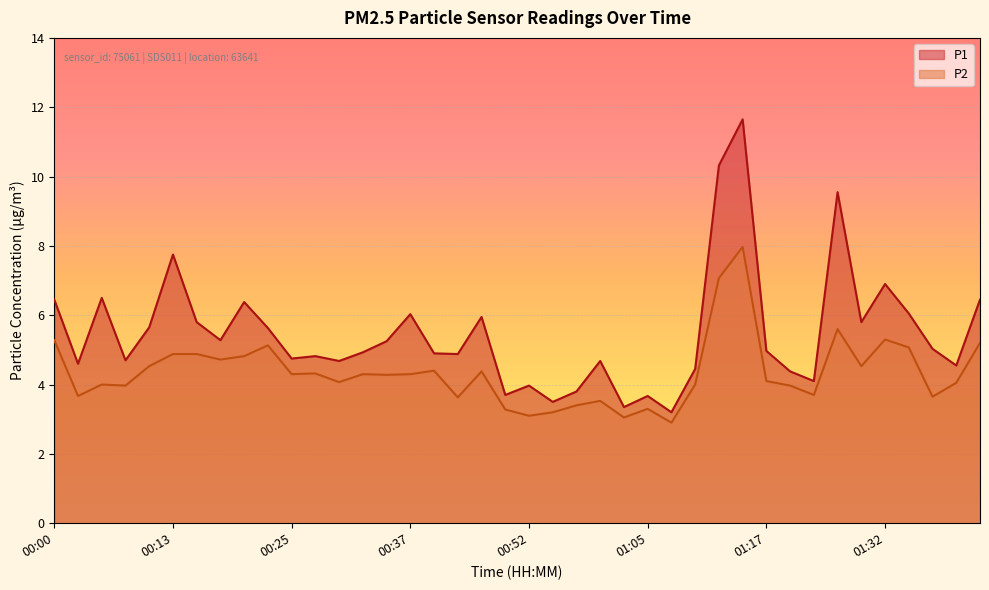

What is the label of the 23rd point from the right?

00:42